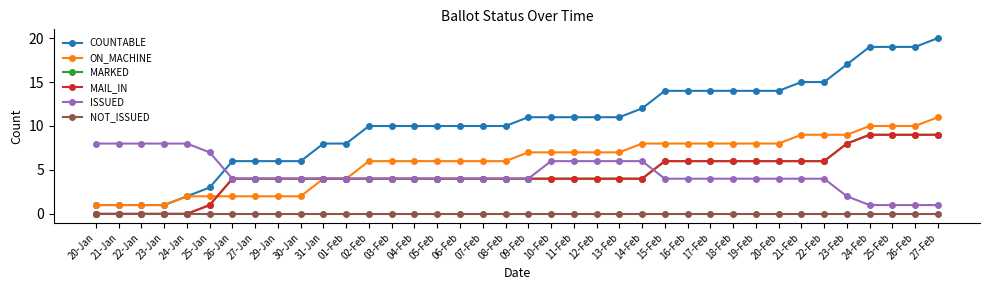

At which category does the chart reach its minimum across all series?

20-Jan